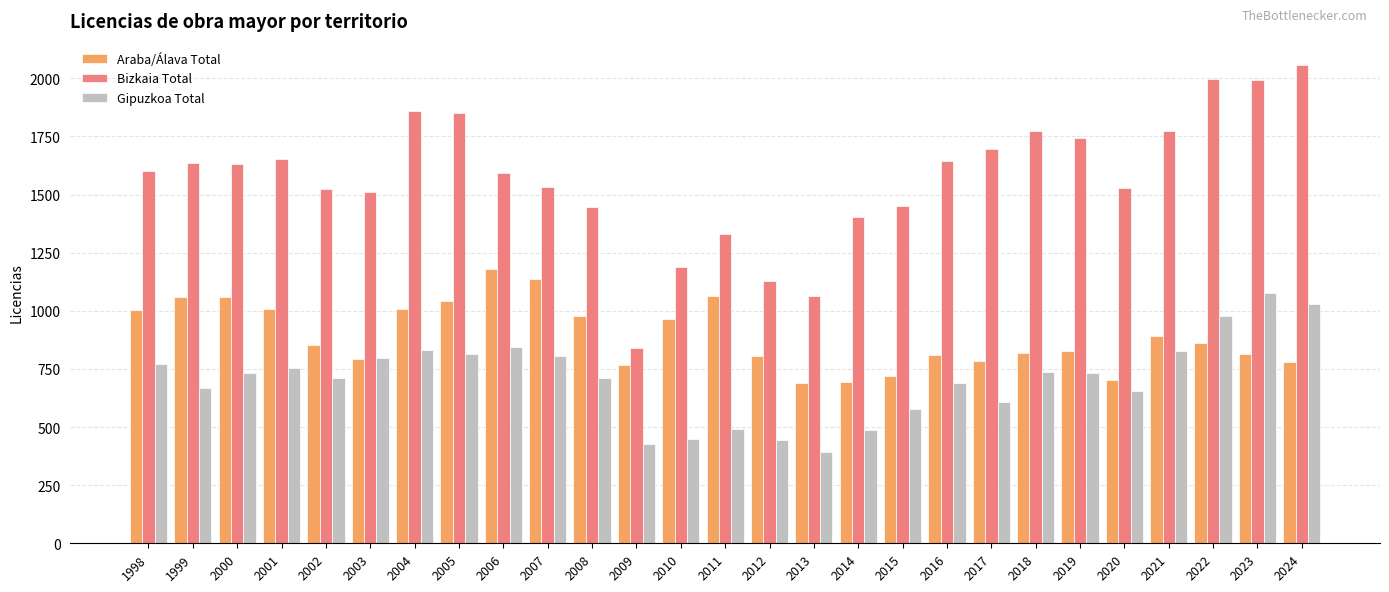

Is it true that Gipuzkoa Total equals 200 at 2014?

False